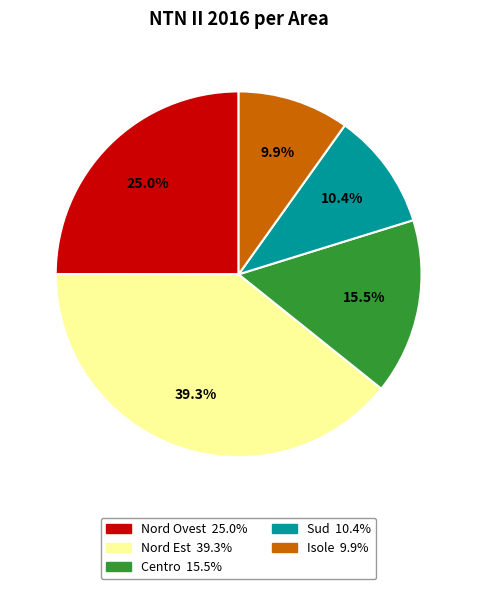

Is Sud the majority of the pie?

No